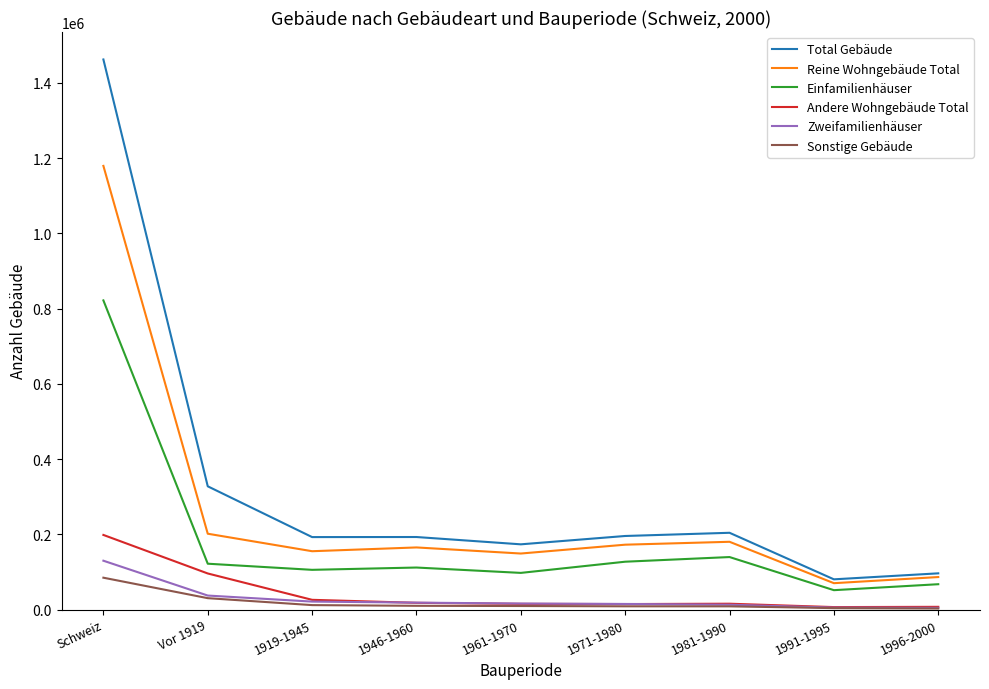

At which category is the sum across all series the highest?

Schweiz